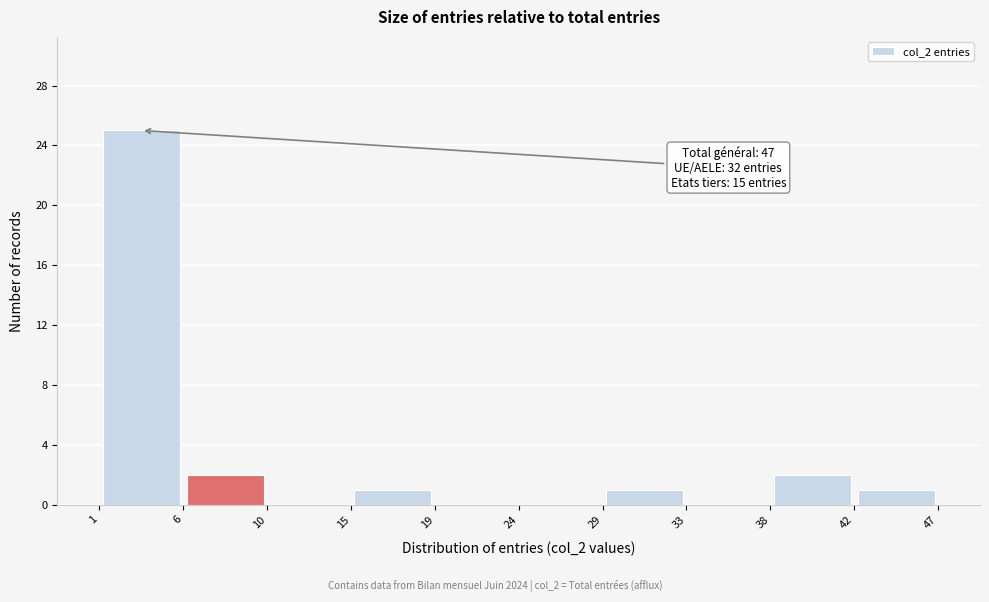

Which range on the x-axis has the tallest bar?

1 to 6